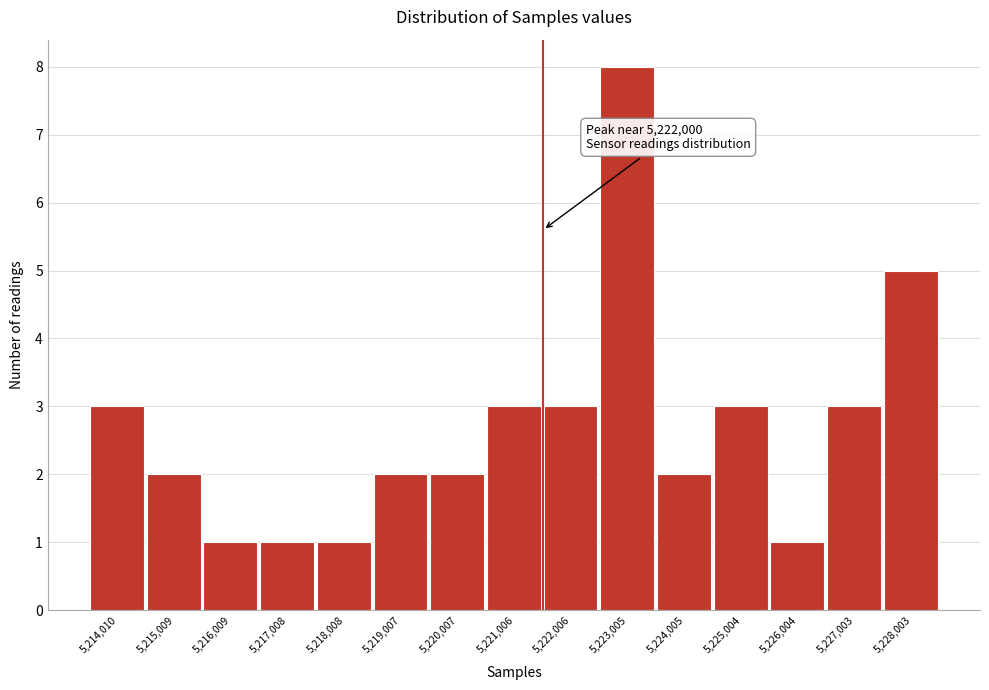

Reading left to right, transcribe all the data shown in this chart.

5,214,010=3	5,215,009=2	5,216,009=1	5,217,008=1	5,218,008=1	5,219,007=2	5,220,007=2	5,221,006=3	5,222,006=3	5,223,005=8	5,224,005=2	5,225,004=3	5,226,004=1	5,227,003=3	5,228,003=5